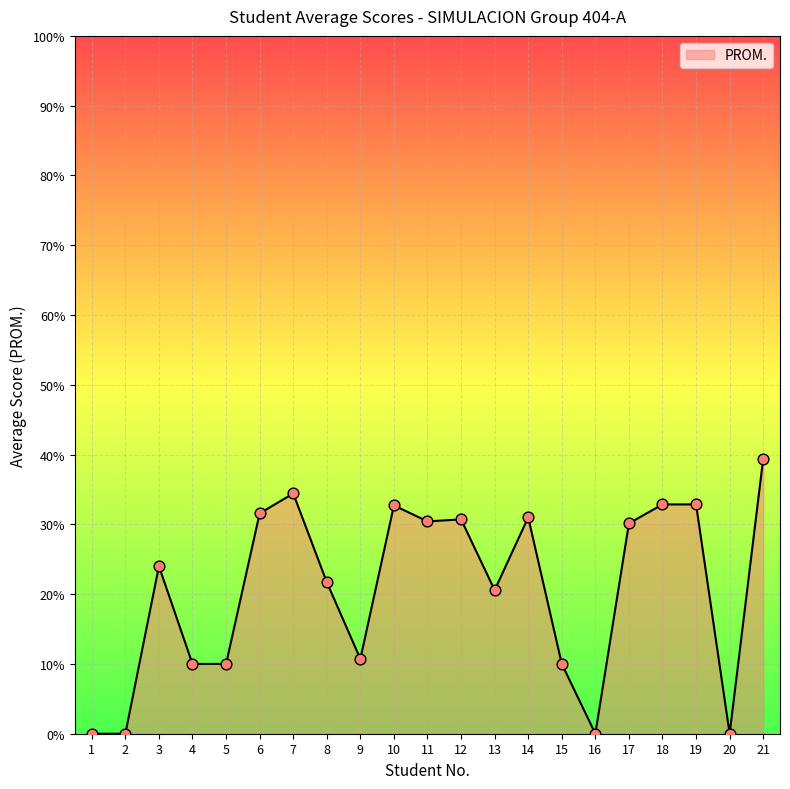

Between 15 and 10, which is larger?

10